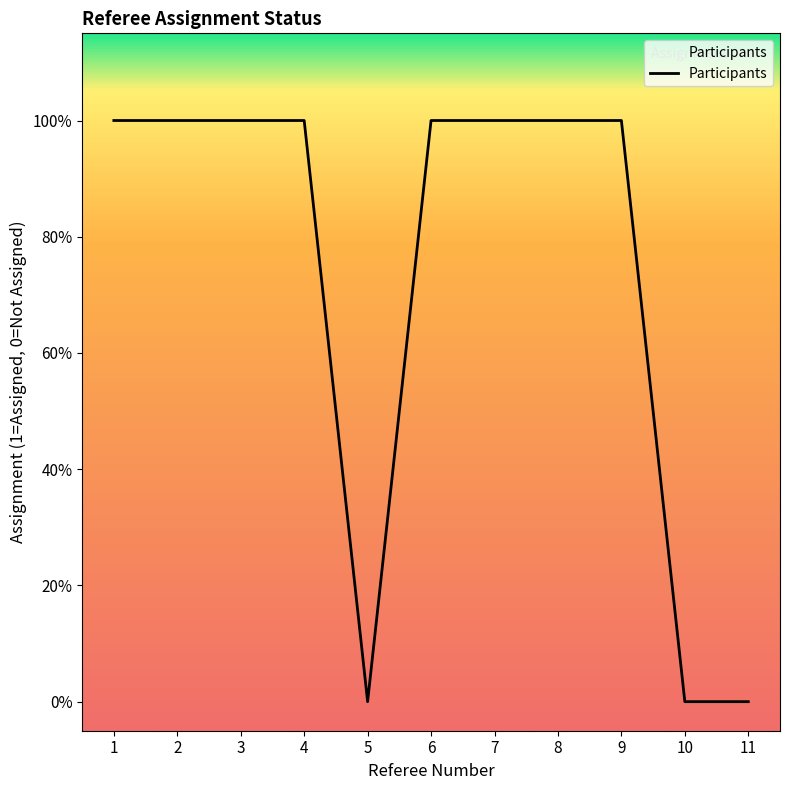

What value does the data have at 8?

1